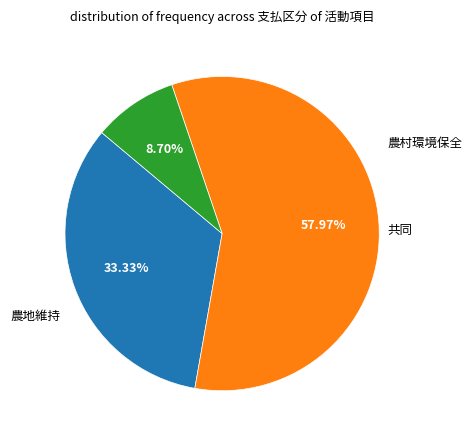

Is there any slice that represents more than half of the pie?

Yes